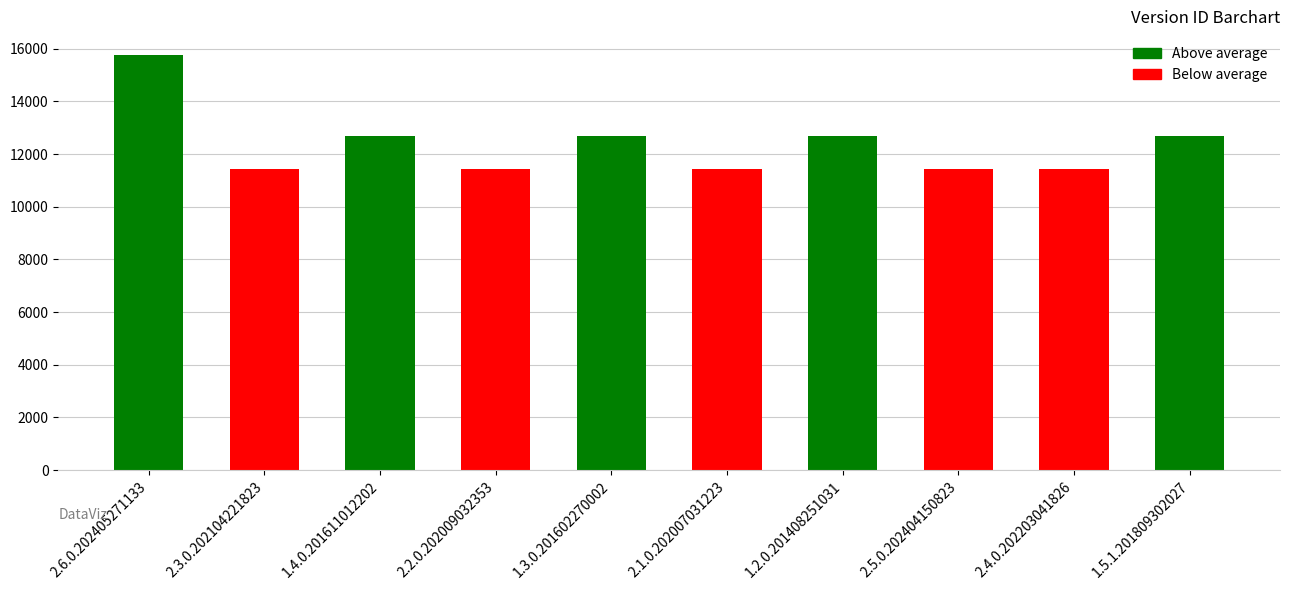

Read the value at 1.2.0.201408251031, to the nearest 100.

12700